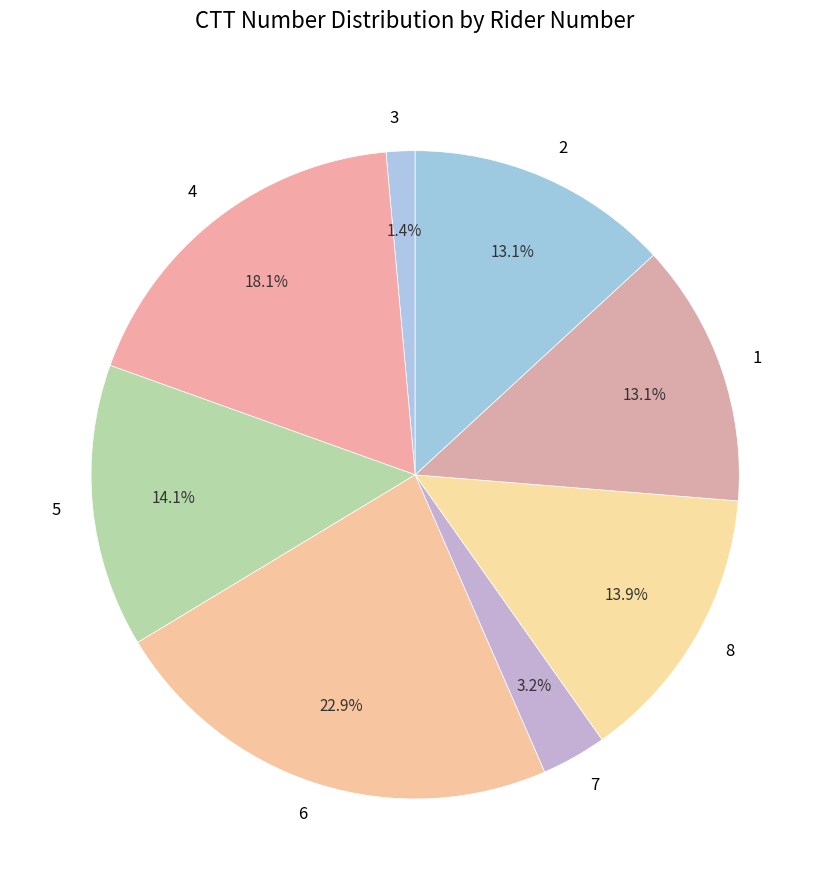

Count the number of slices in the pie.

8